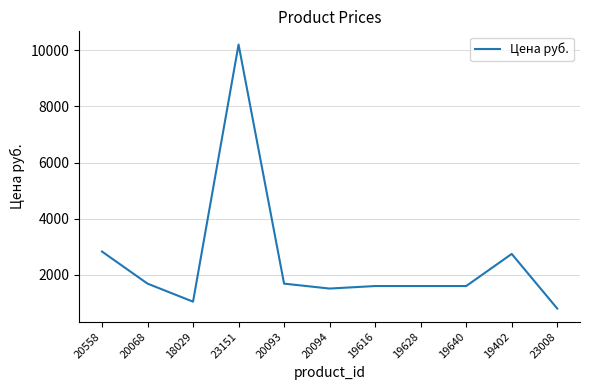

What is the approximate value at 23008?

806.0